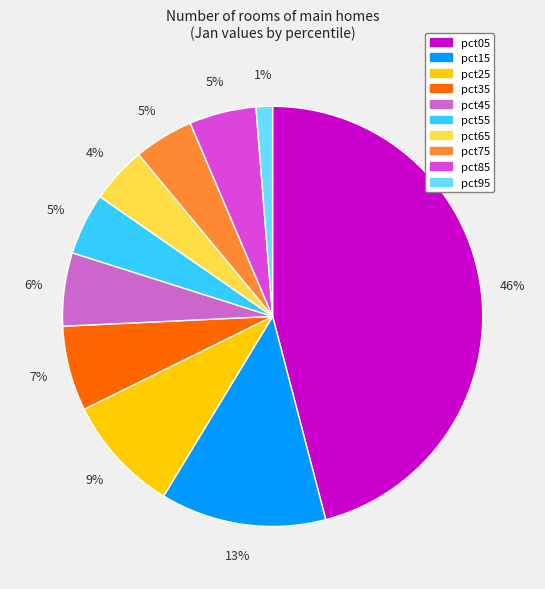

To the nearest percent, what is the difference between the pct85 and pct05 slice percentages?

41%